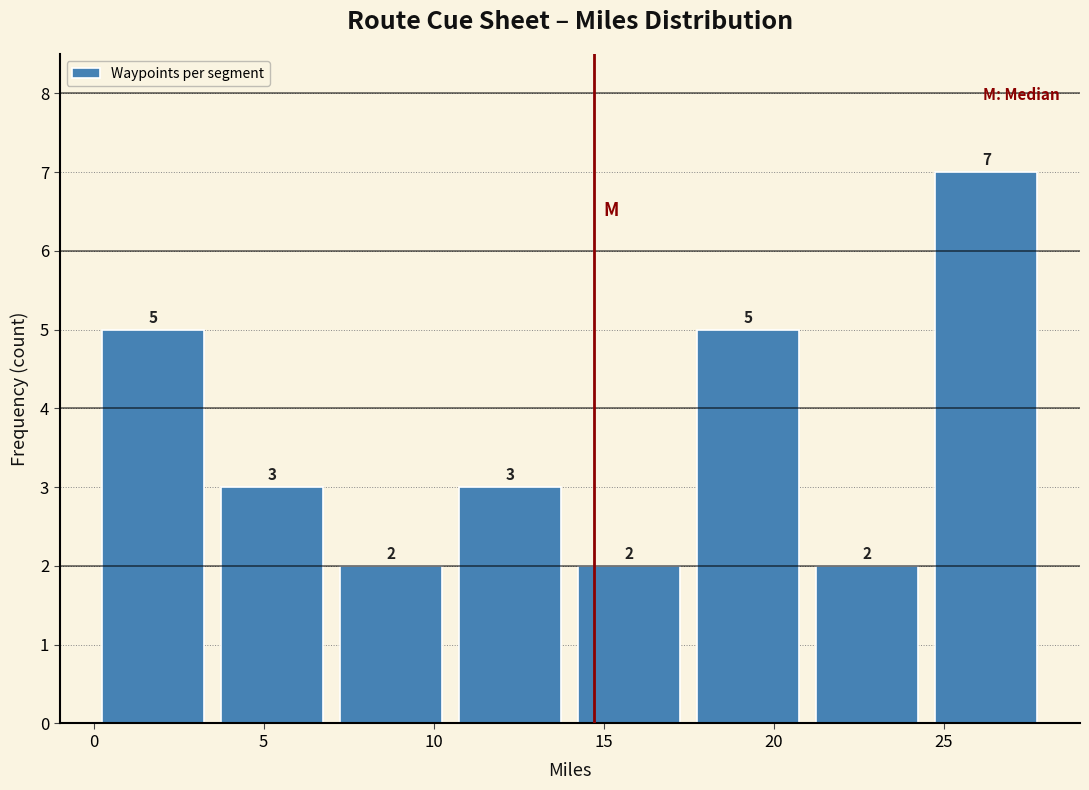

What is the height of the bar covering 7.0 to 10.5 on the x-axis?

2